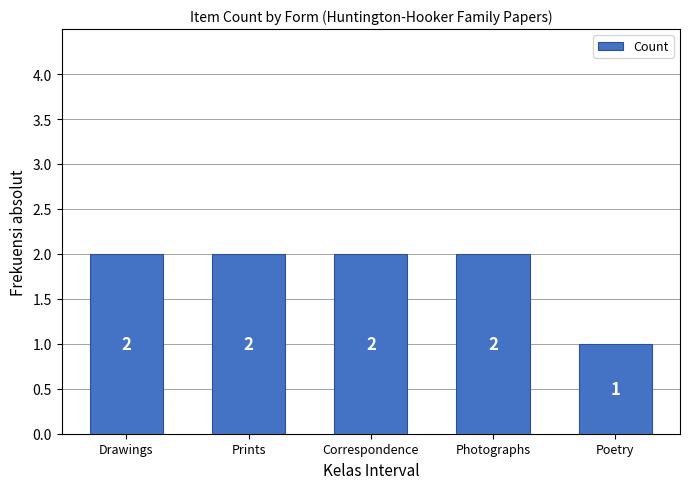

What is the greatest value displayed?

2